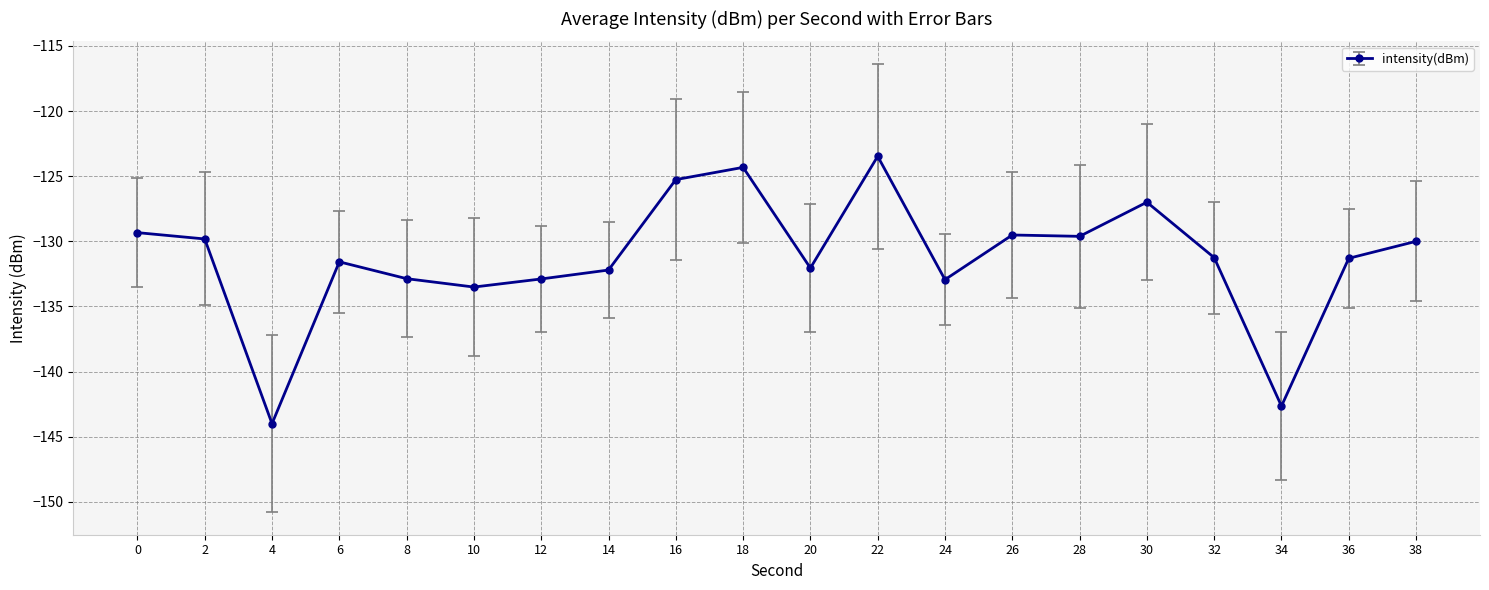

What is the difference between the second highest and second lowest values?

18.3